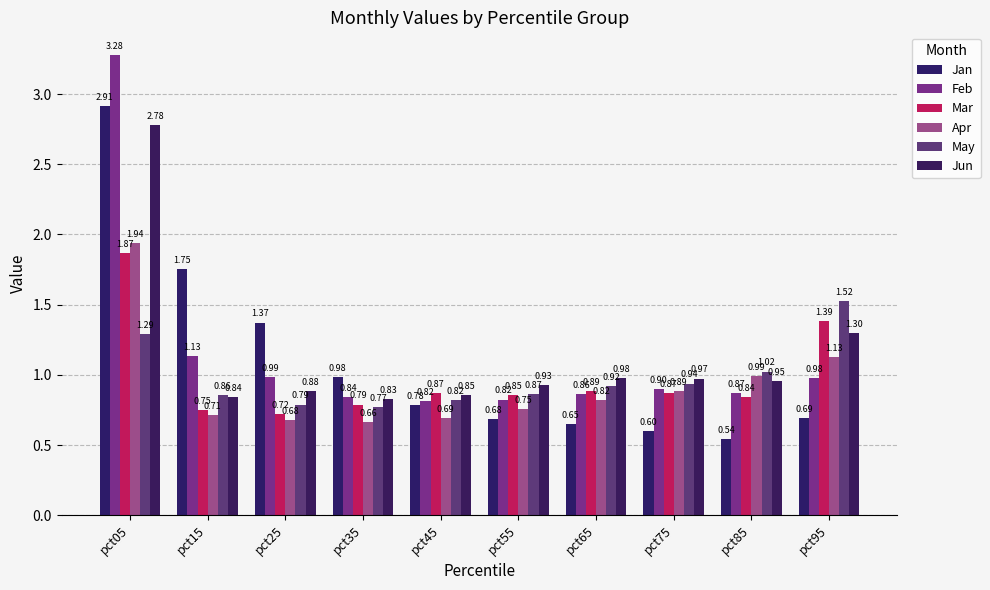

How many data points does each series have?

10